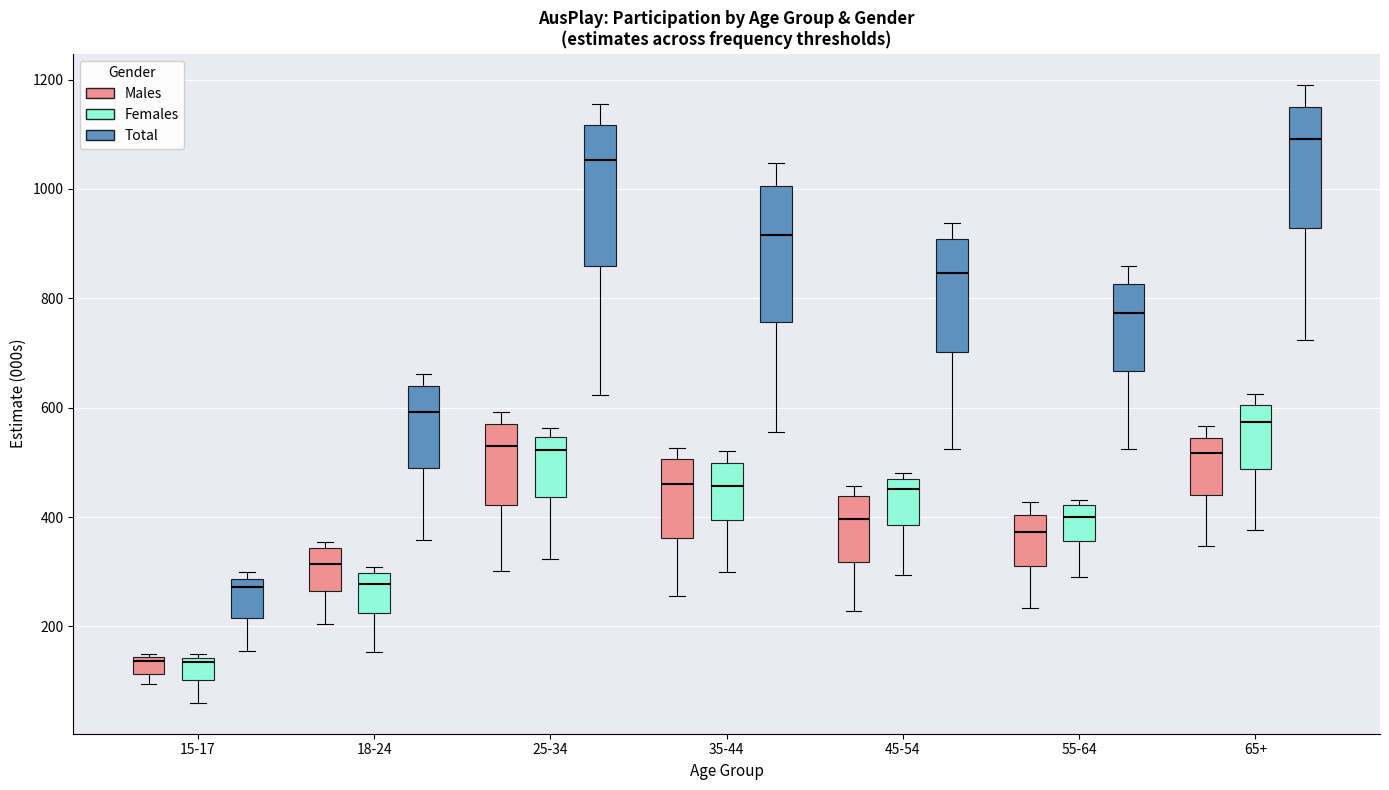

Reading left to right, read every box against the y-axis: the position of its median line, the range the box covers, and the ends of its whiskers. The values are not printed on the chart, so give them approximately, as read against the axis.

15-17 (Males): median 140 (just below the box's upper edge), box 120 to 140, whiskers 100 to 160
15-17 (Females): median 140 (just below the box's upper edge), box 100 to 140, whiskers 60 to 140 (just above the box's upper edge)
15-17 (Total): median 280 (just below the box's upper edge), box 220 to 280, whiskers 160 to 300
18-24 (Males): median 320, box 260 to 340, whiskers 200 to 360
18-24 (Females): median 280, box 220 to 300, whiskers 160 to 300 (just above the box's upper edge)
18-24 (Total): median 600, box 480 to 640, whiskers 360 to 660
25-34 (Males): median 520, box 420 to 580, whiskers 300 to 600
25-34 (Females): median 520, box 440 to 540, whiskers 320 to 560
25-34 (Total): median 1060, box 860 to 1120, whiskers 620 to 1160
35-44 (Males): median 460, box 360 to 500, whiskers 260 to 520
35-44 (Females): median 460, box 400 to 500, whiskers 300 to 520
35-44 (Total): median 920, box 760 to 1000, whiskers 560 to 1040
45-54 (Males): median 400, box 320 to 440, whiskers 220 to 460
45-54 (Females): median 460 (just below the box's upper edge), box 380 to 460, whiskers 300 to 480
45-54 (Total): median 840, box 700 to 900, whiskers 520 to 940
55-64 (Males): median 380, box 300 to 400, whiskers 240 to 420
55-64 (Females): median 400, box 360 to 420, whiskers 300 to 440
55-64 (Total): median 780, box 660 to 820, whiskers 520 to 860
65+ (Males): median 520, box 440 to 540, whiskers 340 to 560
65+ (Females): median 580, box 480 to 600, whiskers 380 to 620
65+ (Total): median 1100, box 920 to 1140, whiskers 720 to 1200